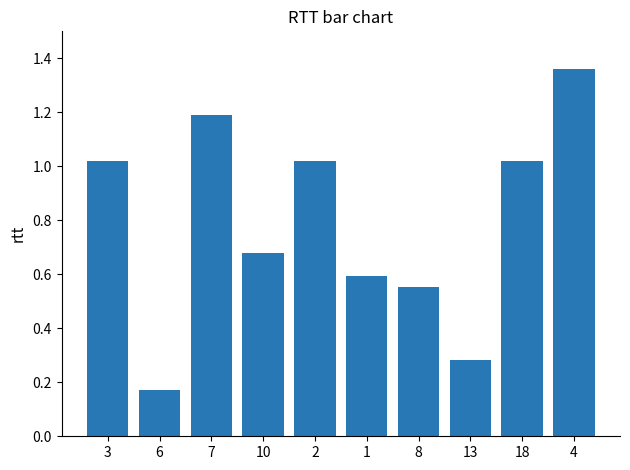

What is the label of the 5th bar from the right?

1